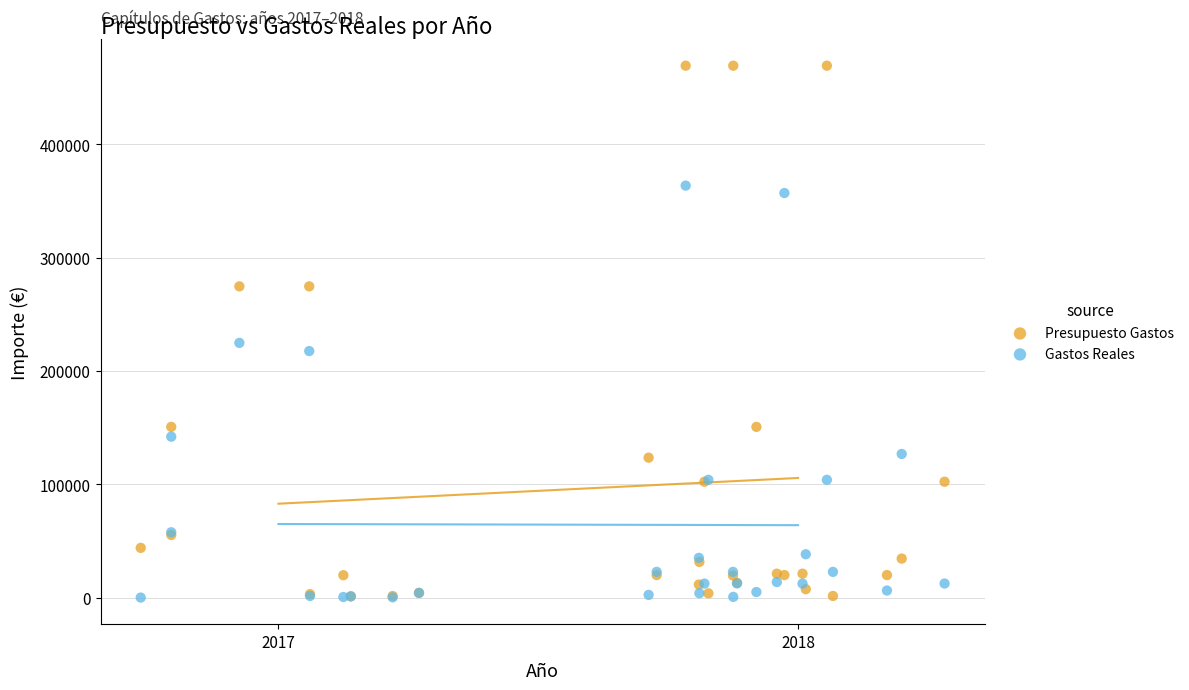

In the Presupuesto Gastos series, what Y value is closest to 235318?

274707.8